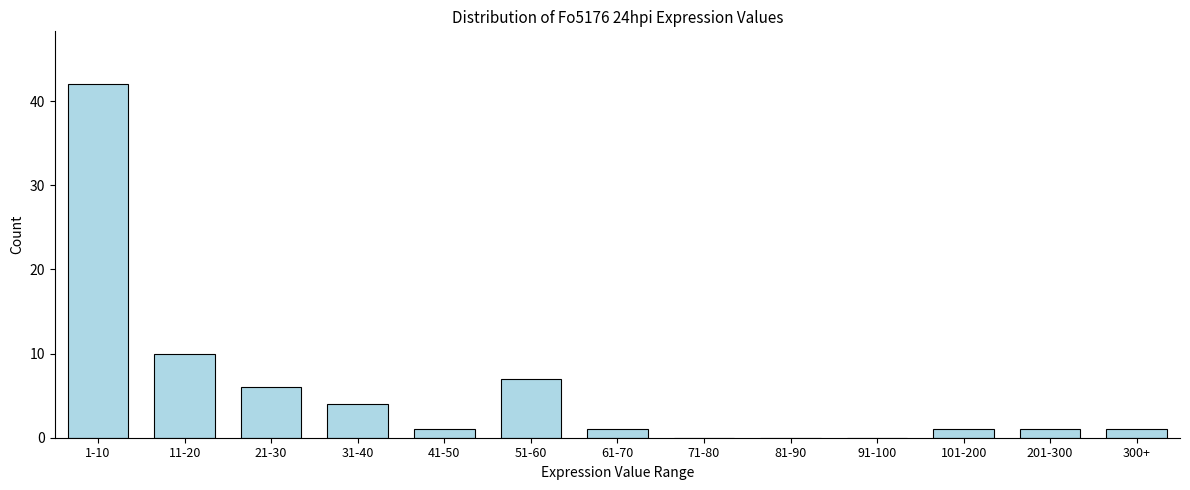

Reading right to left, transcribe all the data shown in this chart.

300+=1	201-300=1	101-200=1	91-100=0	81-90=0	71-80=0	61-70=1	51-60=7	41-50=1	31-40=4	21-30=6	11-20=10	1-10=42